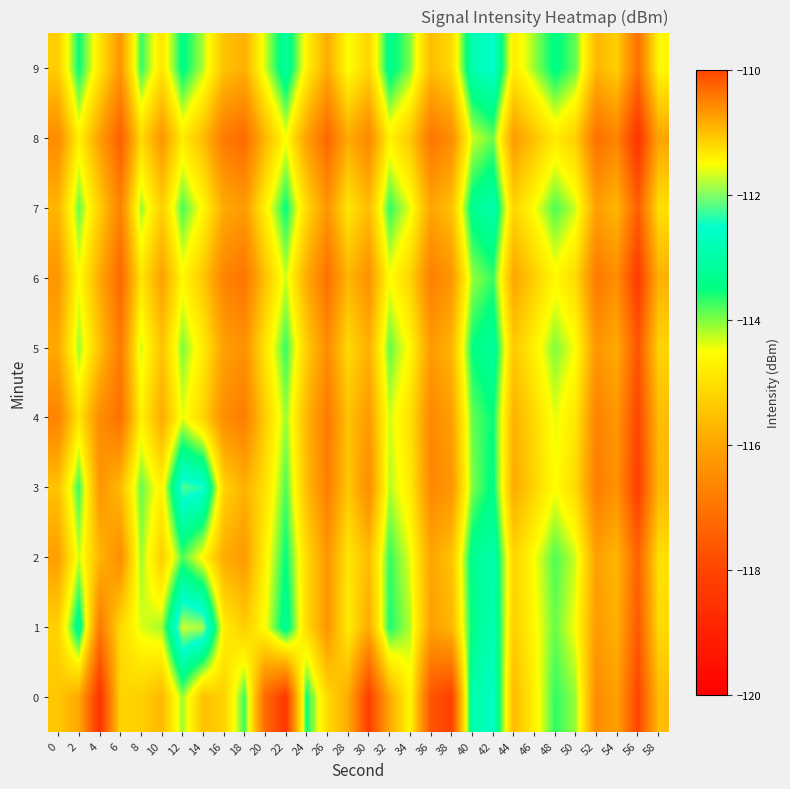

What is the difference between the highest and lowest values at 6?

2.4